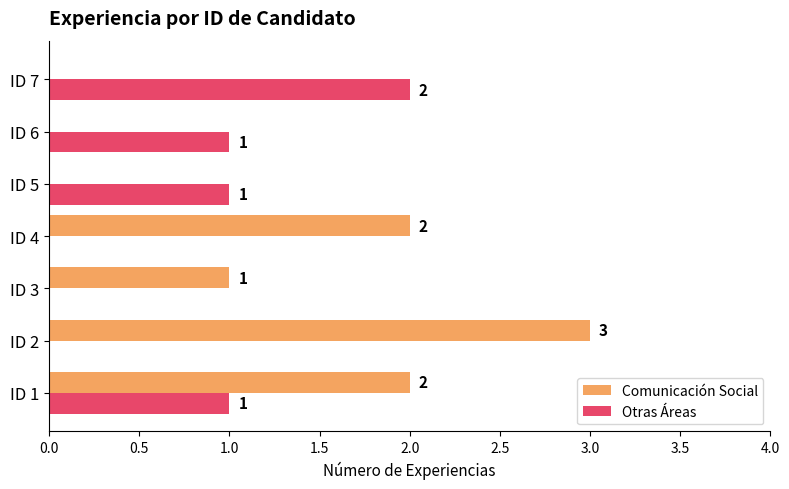

Is the value of Comunicación Social at ID 4 greater than the value of Otras Áreas at ID 3?

Yes